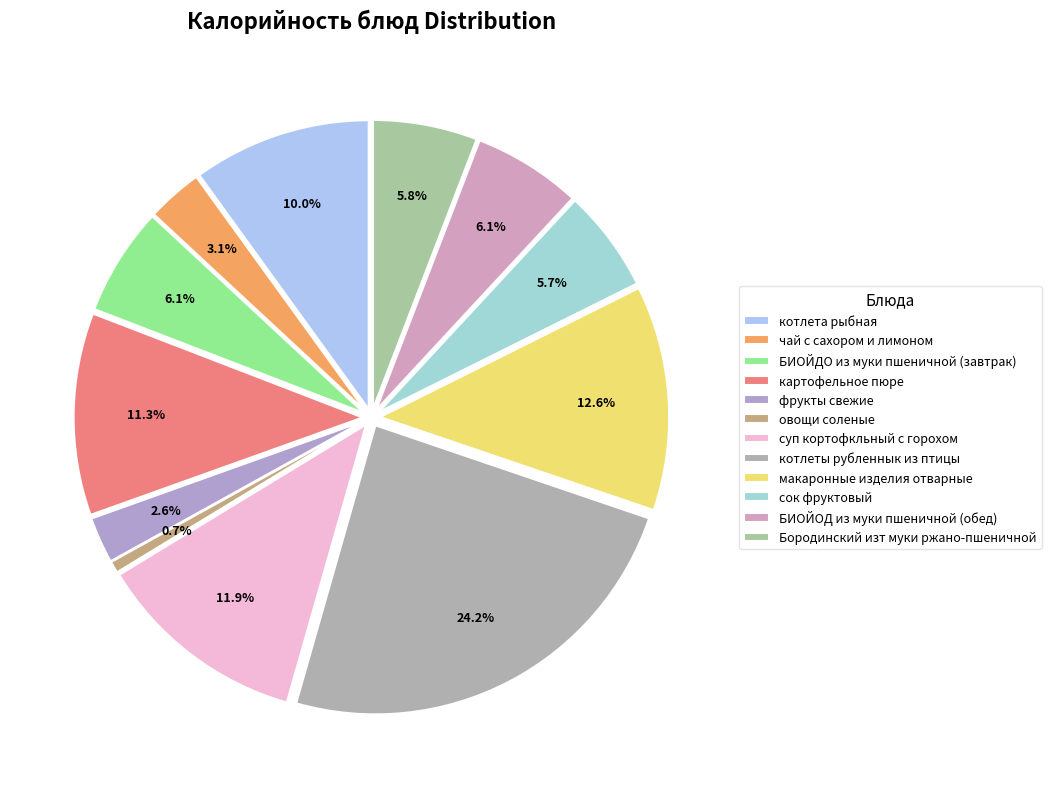

Is the sum of фрукты свежие and котлета рыбная greater than half?

No